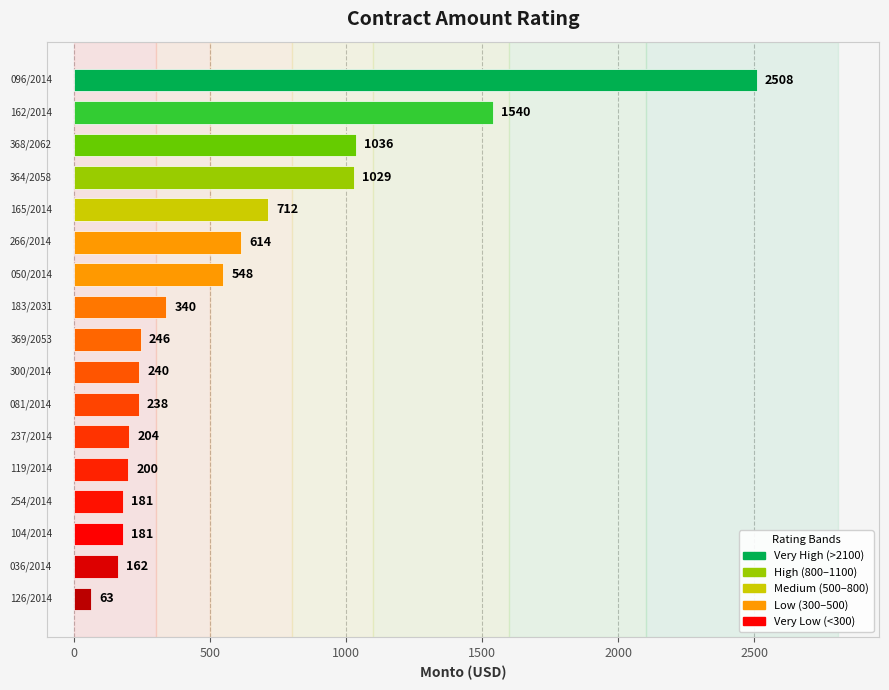

What is the average value?

590.7